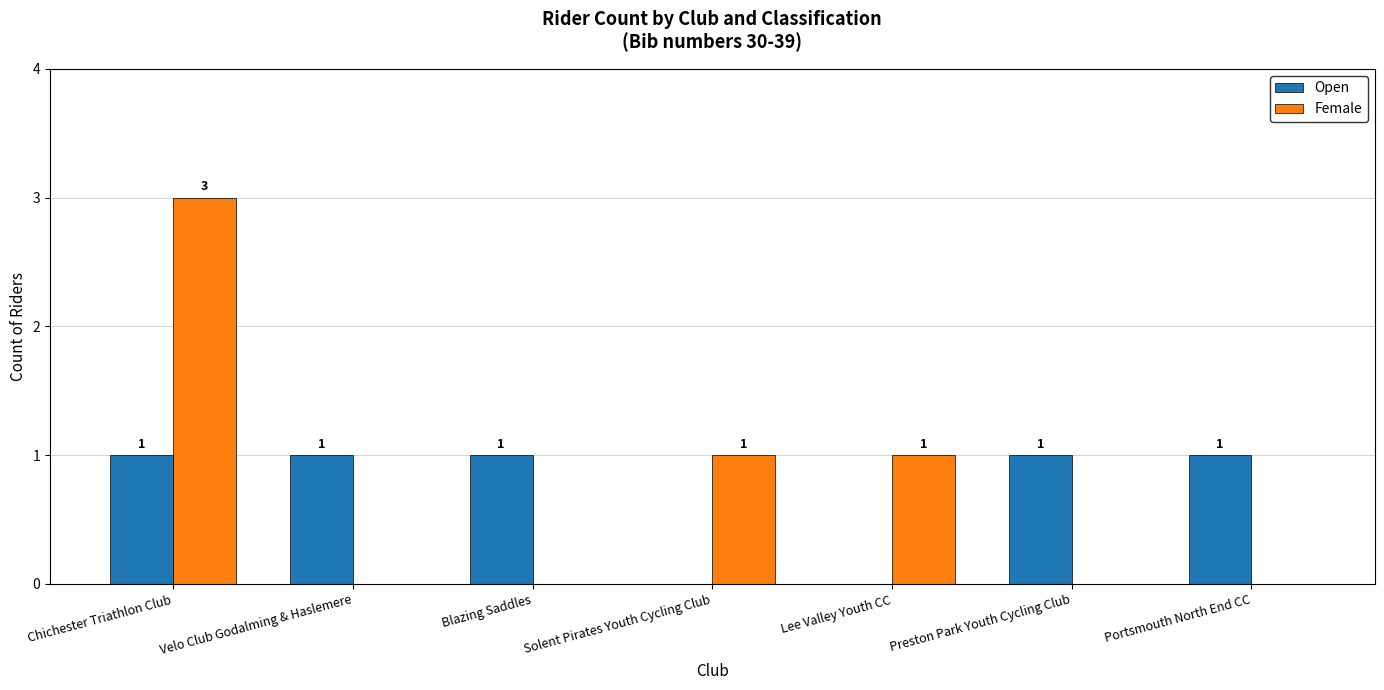

Is the value of Female at Portsmouth North End CC greater than the value of Open at Velo Club Godalming & Haslemere?

No